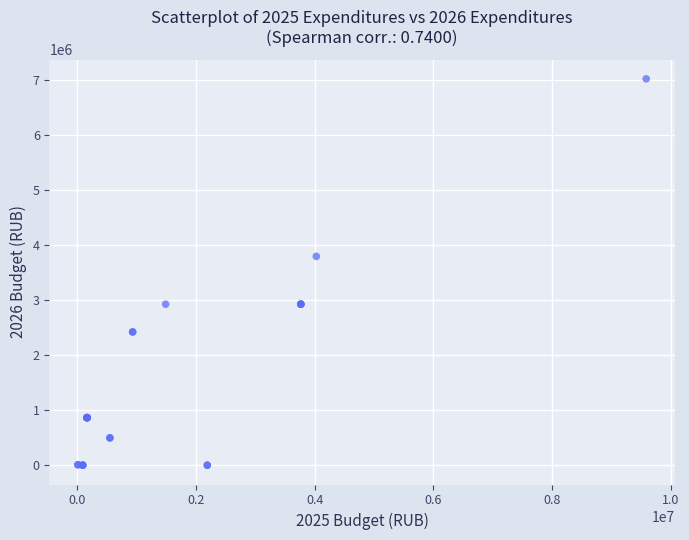

What Y value in the scatter plot is closest to 3506071?

3790433.7